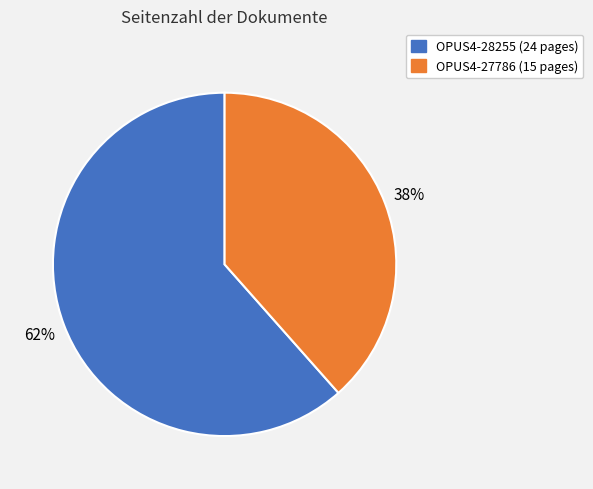

Which slice is the smallest?

OPUS4-27786